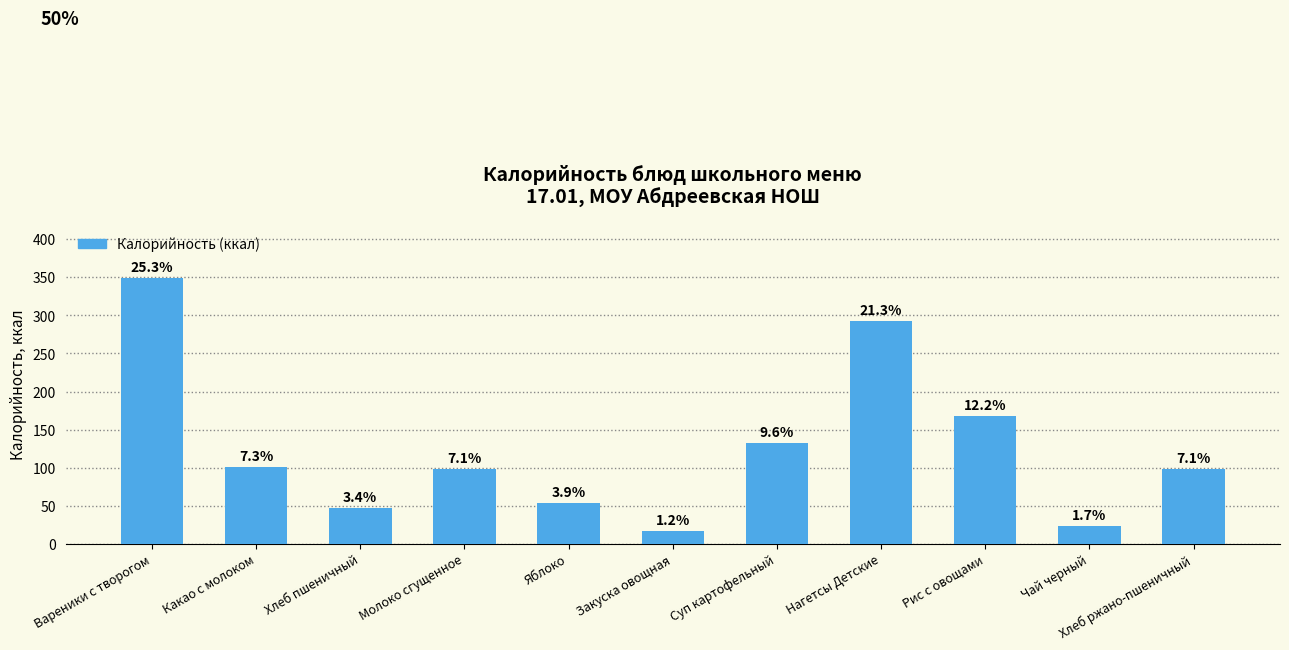

The chart shows a value of 505.9 at Вареники с творогом. True or false?

False